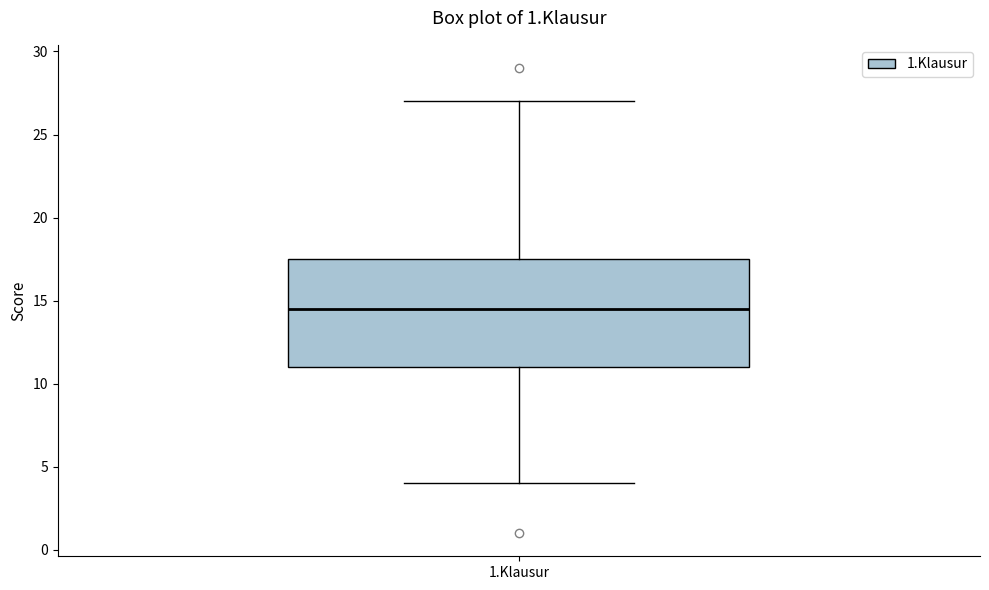

Where does the upper whisker of the box for 1.Klausur end on the y-axis? The values are not printed on the chart, so give them approximately, as read against the axis.

27.0